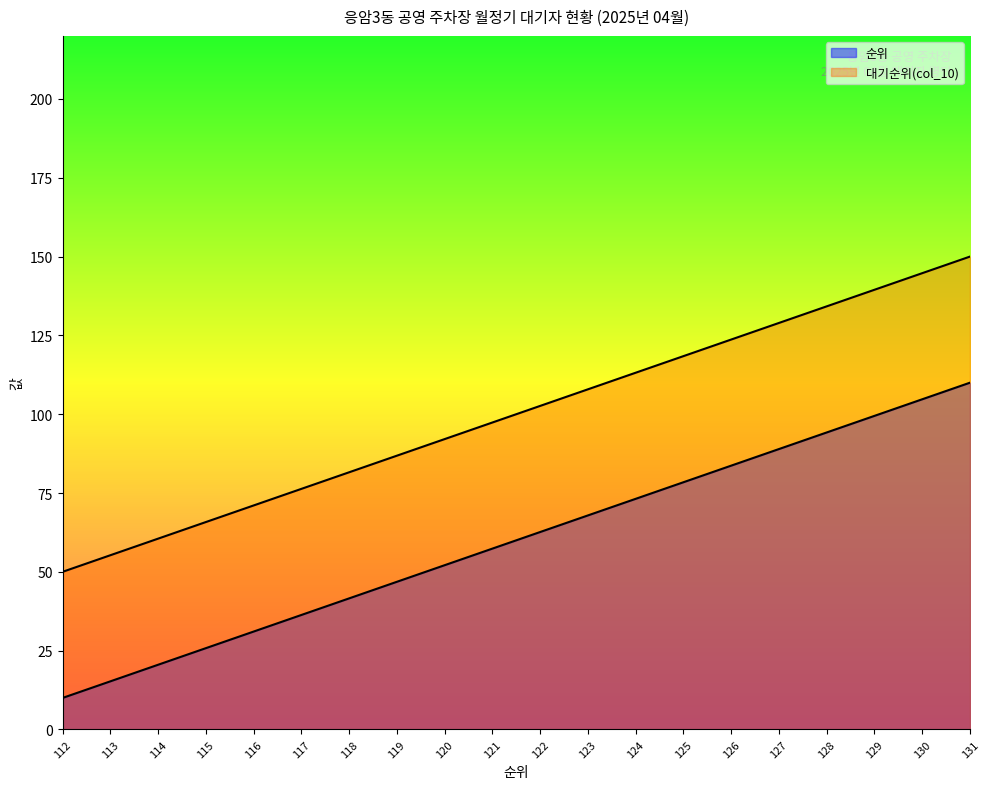

How many values in the 순위 series exceed 102?

10